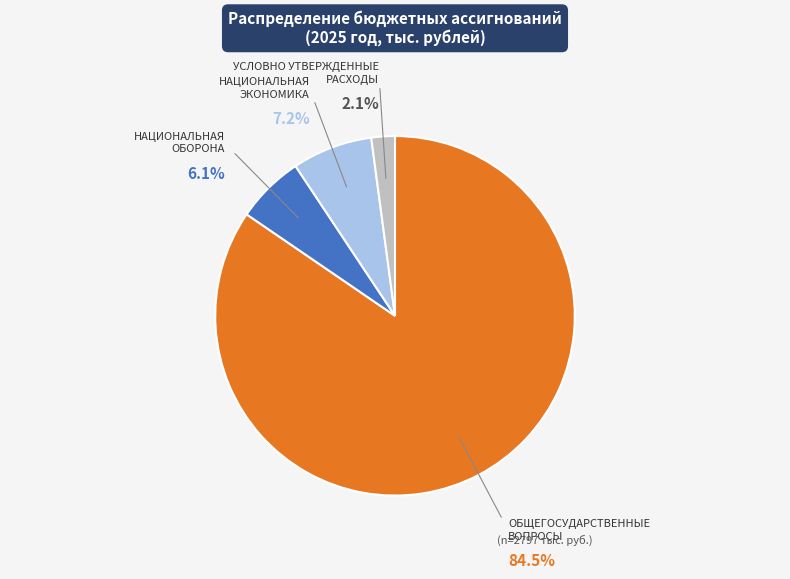

Is there a majority slice in this chart?

Yes